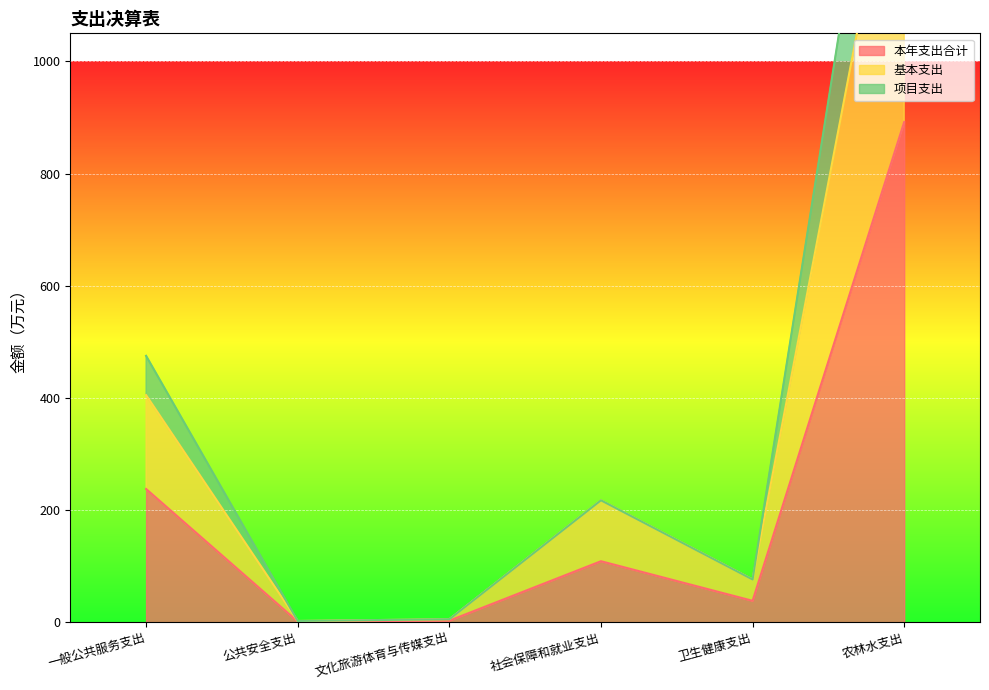

What is the value of the 基本支出 point at the 1st from the left?

404.8